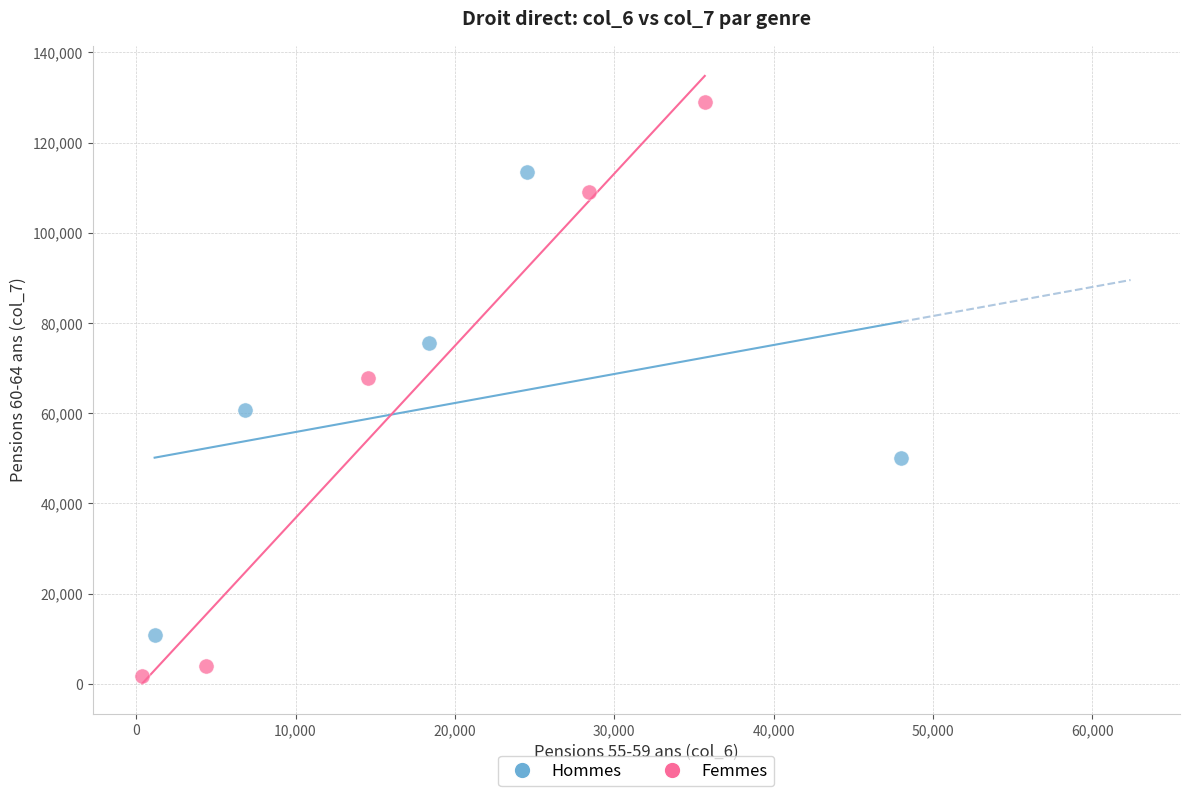

Which series reaches the maximum Y coordinate?

Femmes